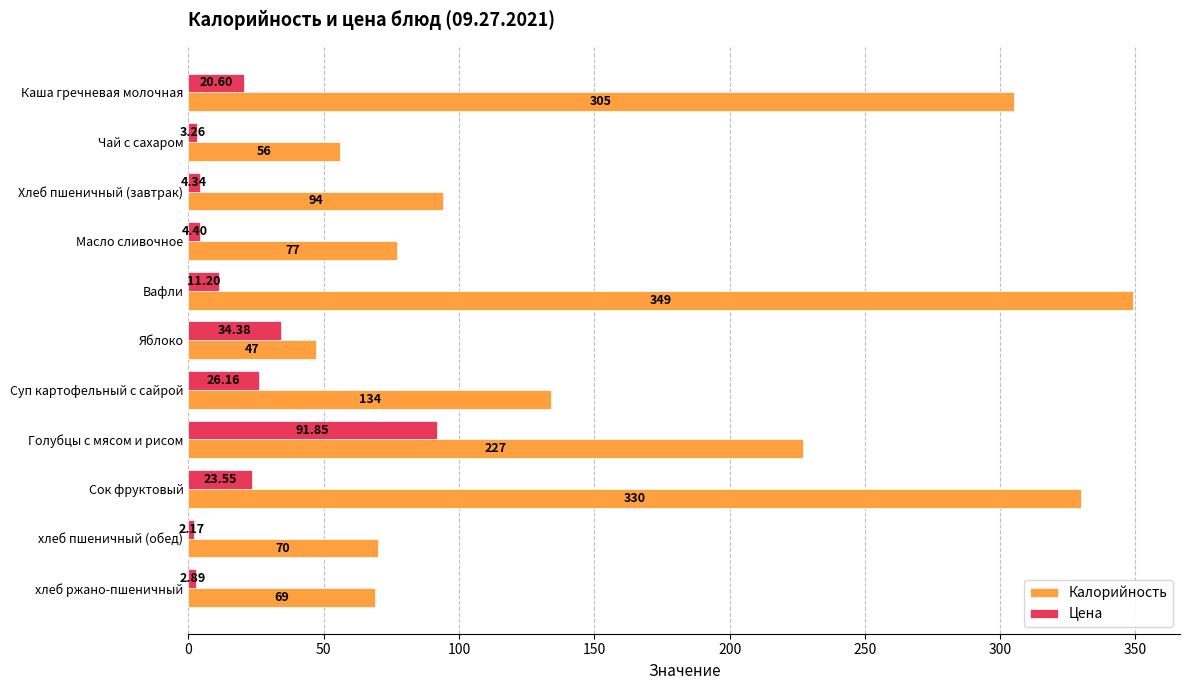

What is the sum of the Калорийность values at Хлеб пшеничный (завтрак) and Масло сливочное?

171.0